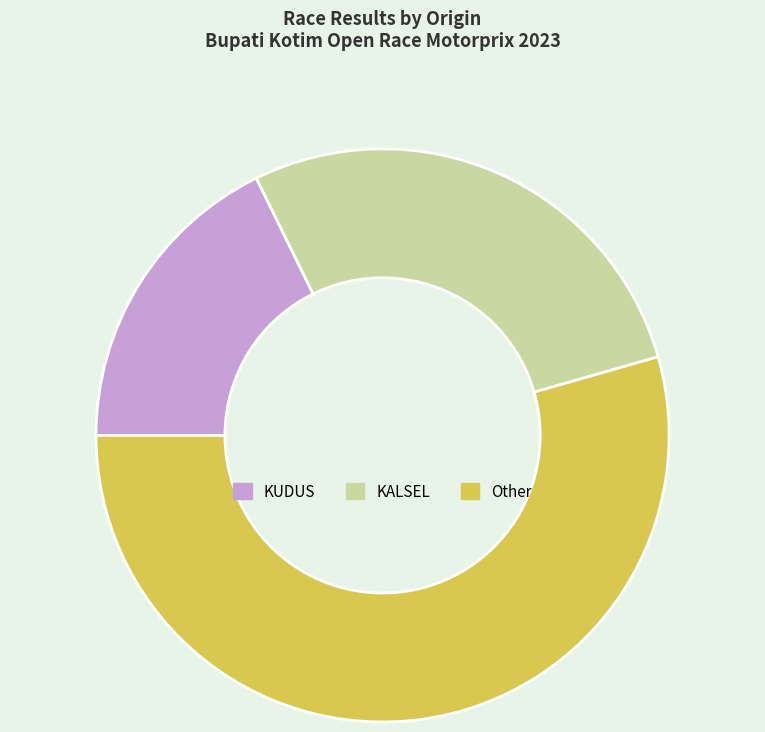

Is there any slice that represents more than half of the pie?

Yes